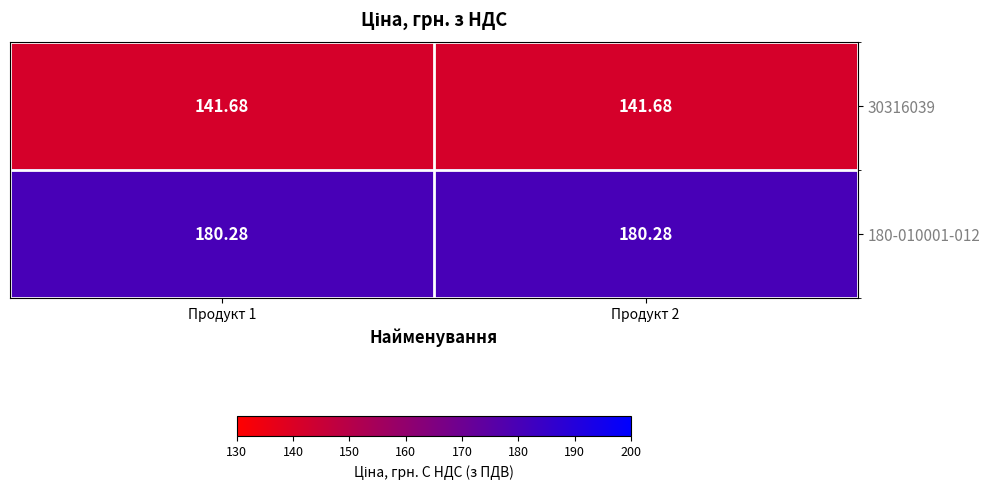

Is the value of 30316039 at Продукт 2 greater than the value of 180-010001-012 at Продукт 1?

No